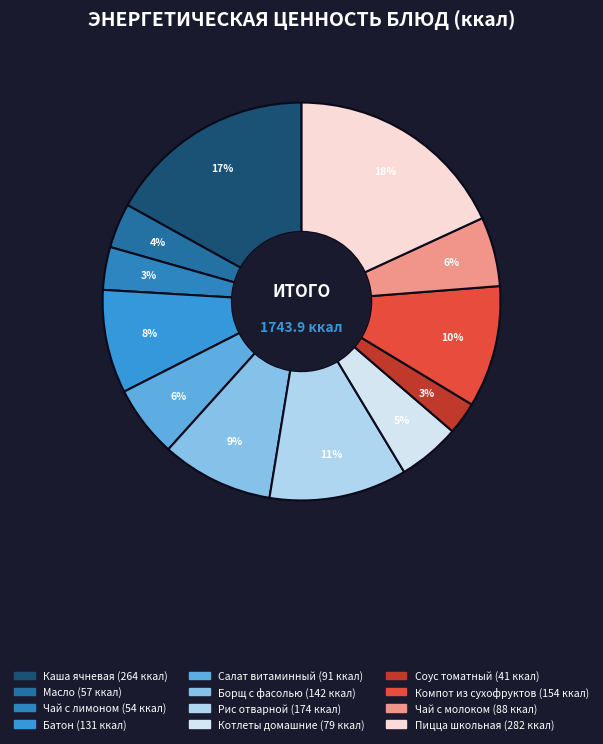

Which slice is the smallest?

Соус томатный